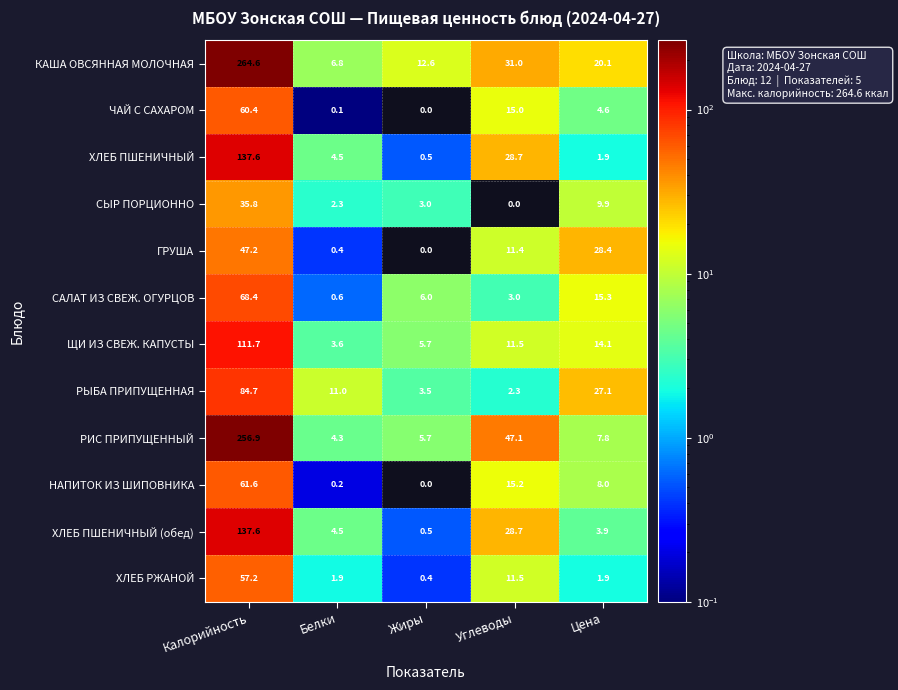

What is the difference between the maximum and minimum values in the ЧАЙ С САХАРОМ series?

60.4